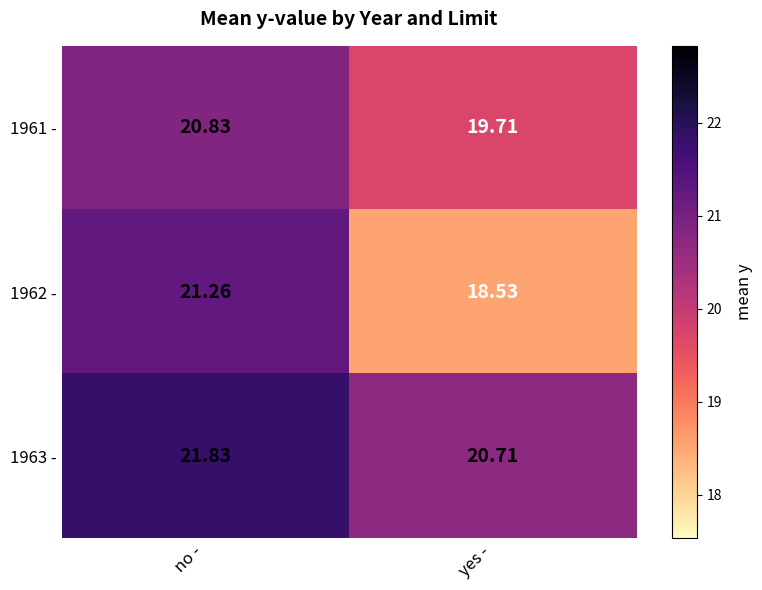

Rank the series by their maximum value, from highest to lowest.

1963 -, 1962 -, 1961 -